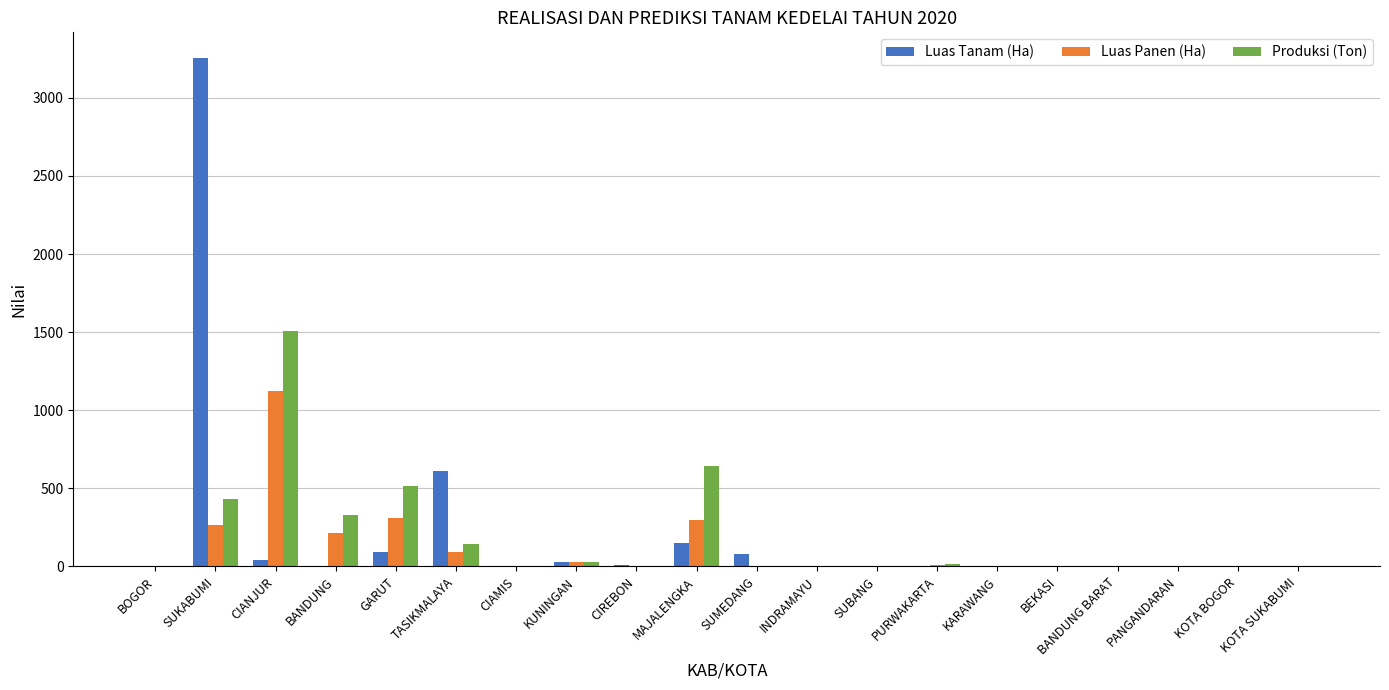

What value does the Produksi (Ton) series have at MAJALENGKA?

643.0